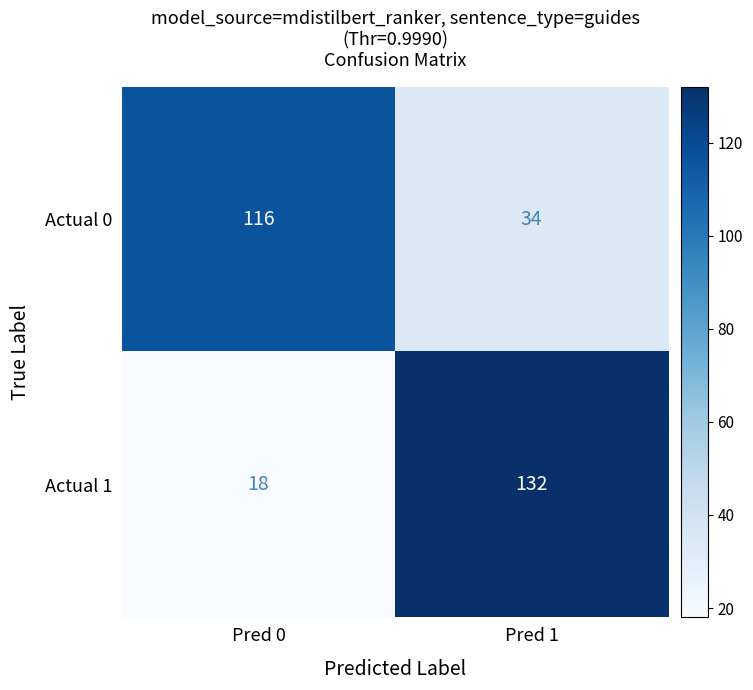

Rank the series at Pred 0 from lowest to highest value.

Actual 1, Actual 0